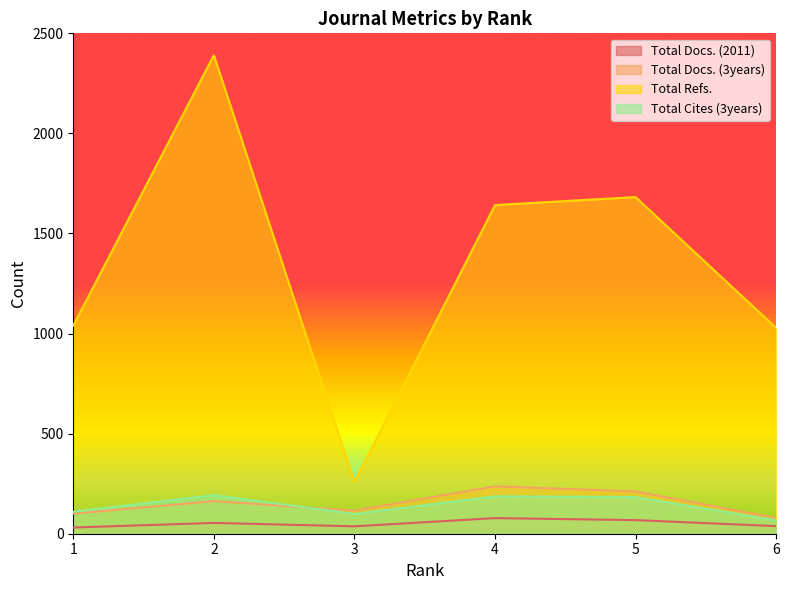

Reading left to right, what are all the values shown in this chart?

Total Docs. (2011): 1=31	2=54	3=37	4=78	5=68	6=38
Total Docs. (3years): 1=100	2=163	3=115	4=237	5=211	6=79
Total Refs.: 1=1040	2=2391	3=257	4=1642	5=1682	6=1028
Total Cites (3years): 1=110	2=193	3=99	4=187	5=183	6=67